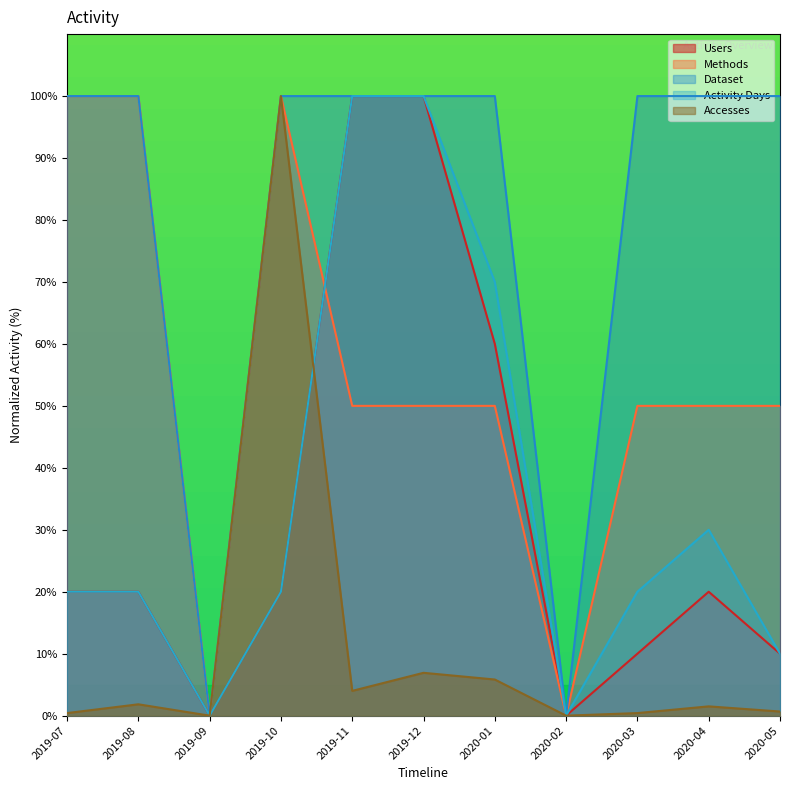

Where do Users and Methods first cross each other?

2019-10 and 2019-11